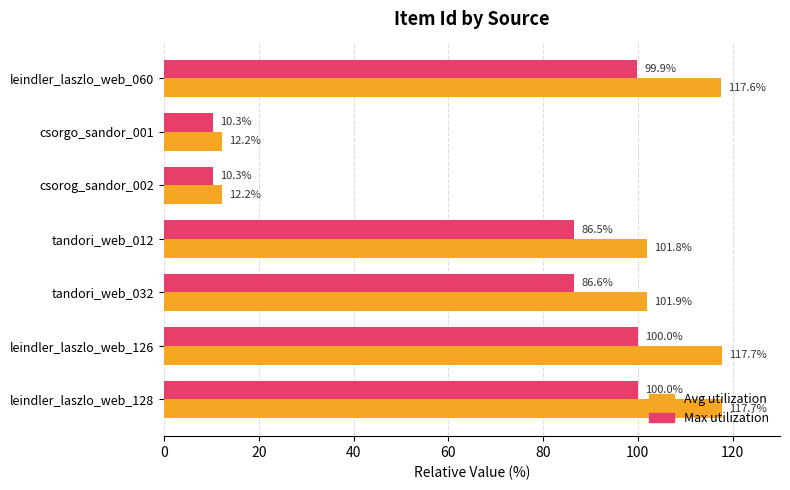

How many distinct data groups are displayed?

2